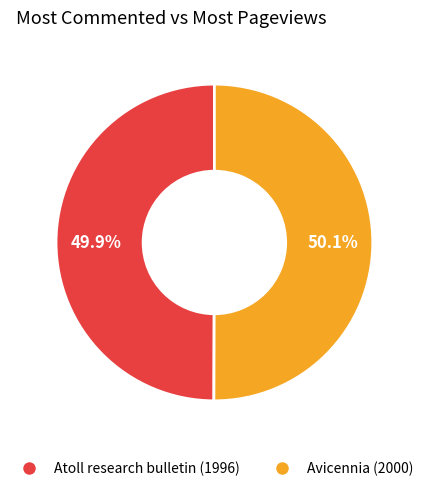

Approximately how many times larger is the value at Avicennia (2000) compared to Atoll research bulletin (1996)?

1.0